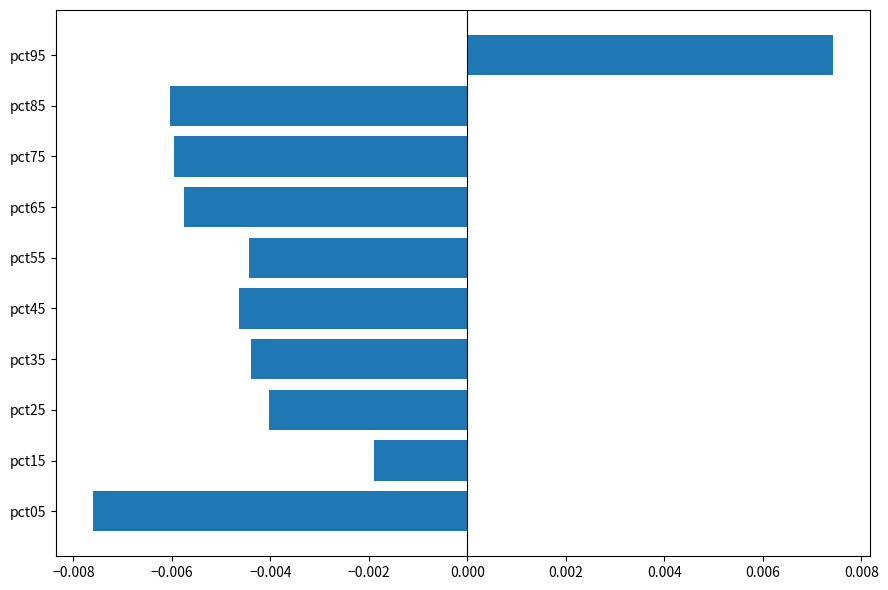

Count the number of values greater than 0.

1